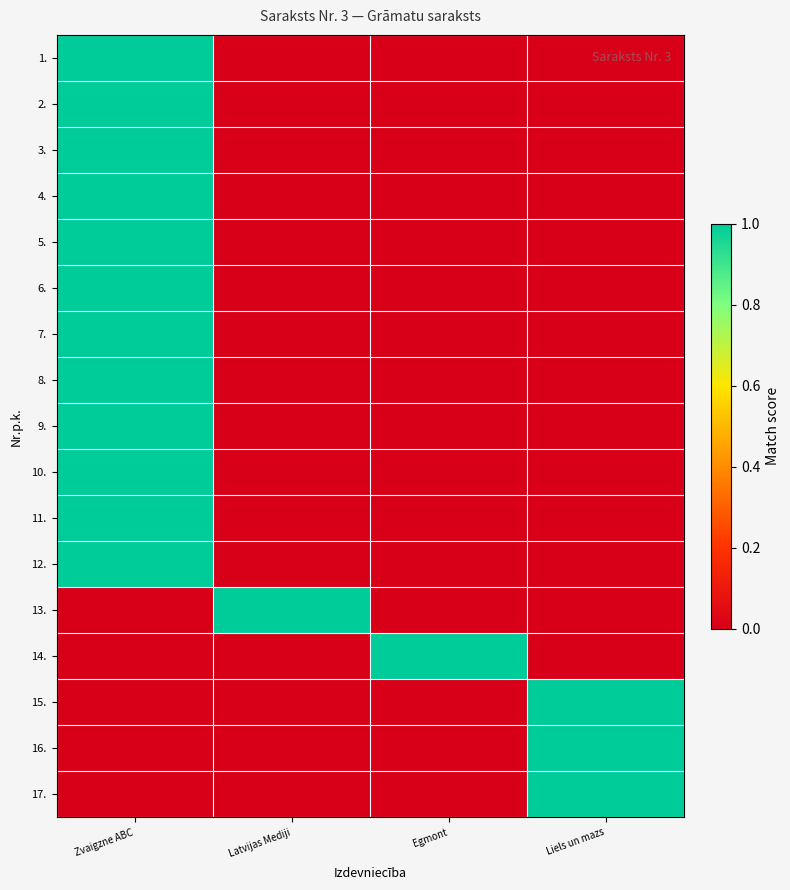

Reading left to right, extract all data points from this chart.

1.: Zvaigzne ABC=1	Latvijas Mediji=0	Egmont=0	Liels un mazs=0
2.: Zvaigzne ABC=1	Latvijas Mediji=0	Egmont=0	Liels un mazs=0
3.: Zvaigzne ABC=1	Latvijas Mediji=0	Egmont=0	Liels un mazs=0
4.: Zvaigzne ABC=1	Latvijas Mediji=0	Egmont=0	Liels un mazs=0
5.: Zvaigzne ABC=1	Latvijas Mediji=0	Egmont=0	Liels un mazs=0
6.: Zvaigzne ABC=1	Latvijas Mediji=0	Egmont=0	Liels un mazs=0
7.: Zvaigzne ABC=1	Latvijas Mediji=0	Egmont=0	Liels un mazs=0
8.: Zvaigzne ABC=1	Latvijas Mediji=0	Egmont=0	Liels un mazs=0
9.: Zvaigzne ABC=1	Latvijas Mediji=0	Egmont=0	Liels un mazs=0
10.: Zvaigzne ABC=1	Latvijas Mediji=0	Egmont=0	Liels un mazs=0
11.: Zvaigzne ABC=1	Latvijas Mediji=0	Egmont=0	Liels un mazs=0
12.: Zvaigzne ABC=1	Latvijas Mediji=0	Egmont=0	Liels un mazs=0
13.: Zvaigzne ABC=0	Latvijas Mediji=1	Egmont=0	Liels un mazs=0
14.: Zvaigzne ABC=0	Latvijas Mediji=0	Egmont=1	Liels un mazs=0
15.: Zvaigzne ABC=0	Latvijas Mediji=0	Egmont=0	Liels un mazs=1
16.: Zvaigzne ABC=0	Latvijas Mediji=0	Egmont=0	Liels un mazs=1
17.: Zvaigzne ABC=0	Latvijas Mediji=0	Egmont=0	Liels un mazs=1